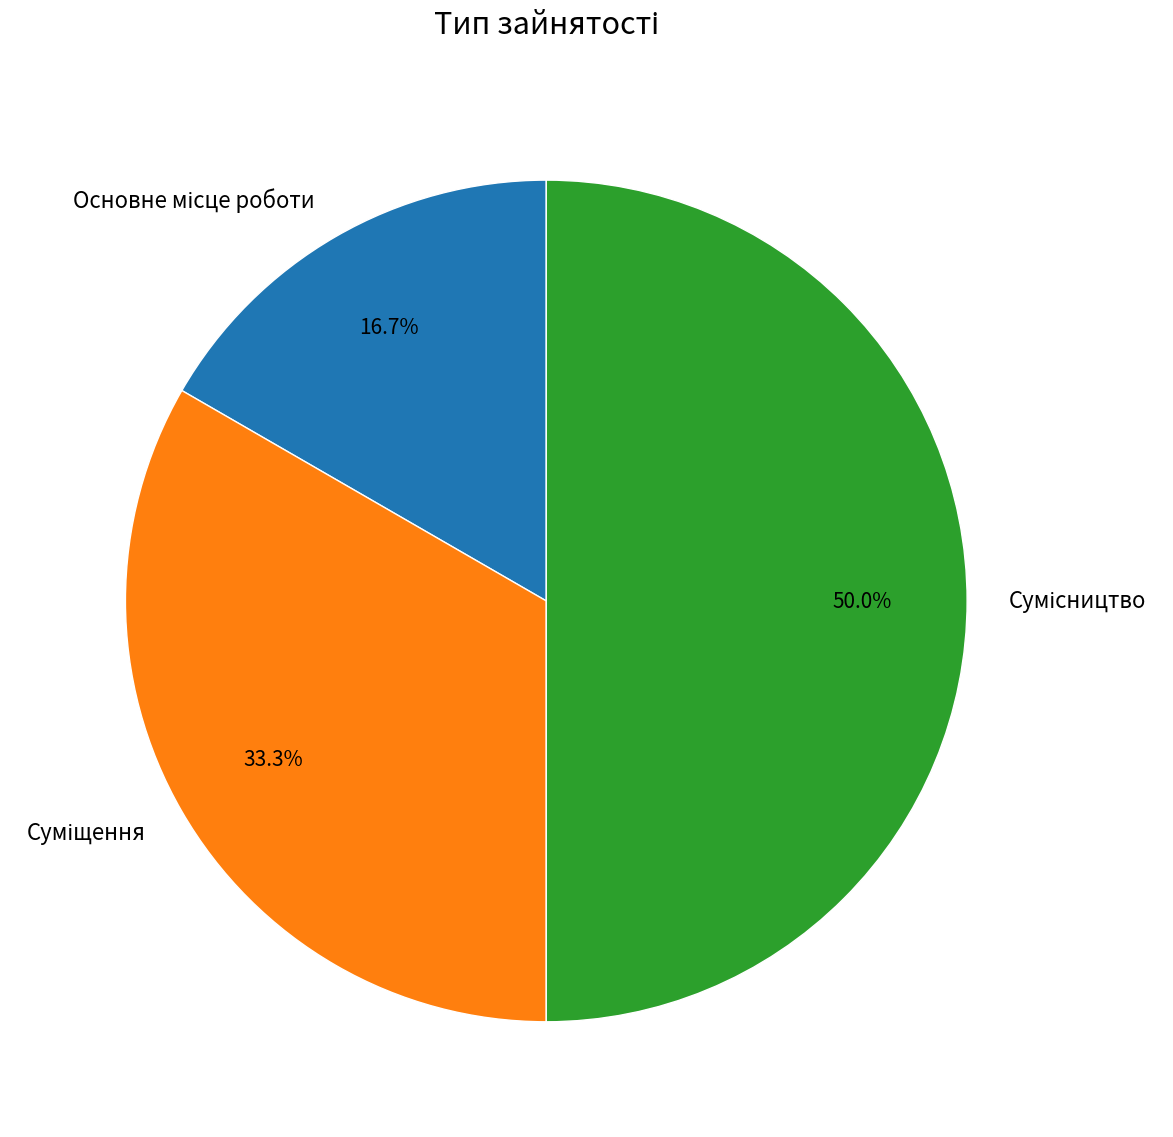

Approximately how many times larger is the value at Сумісництво compared to Суміщення?

1.5